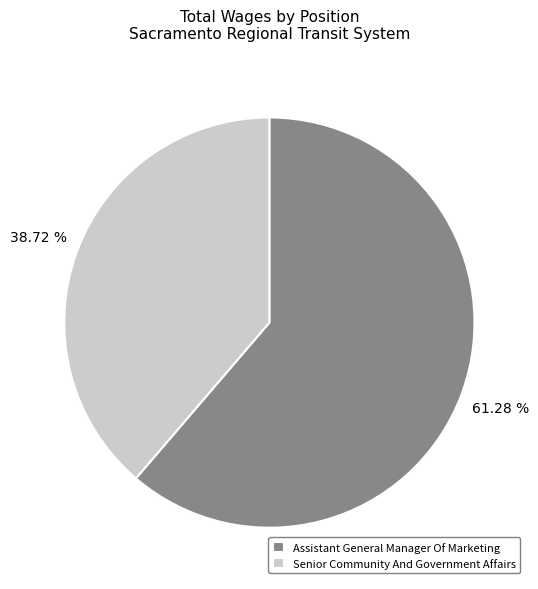

What is the smallest slice in the pie chart?

Senior Community And Government Affairs